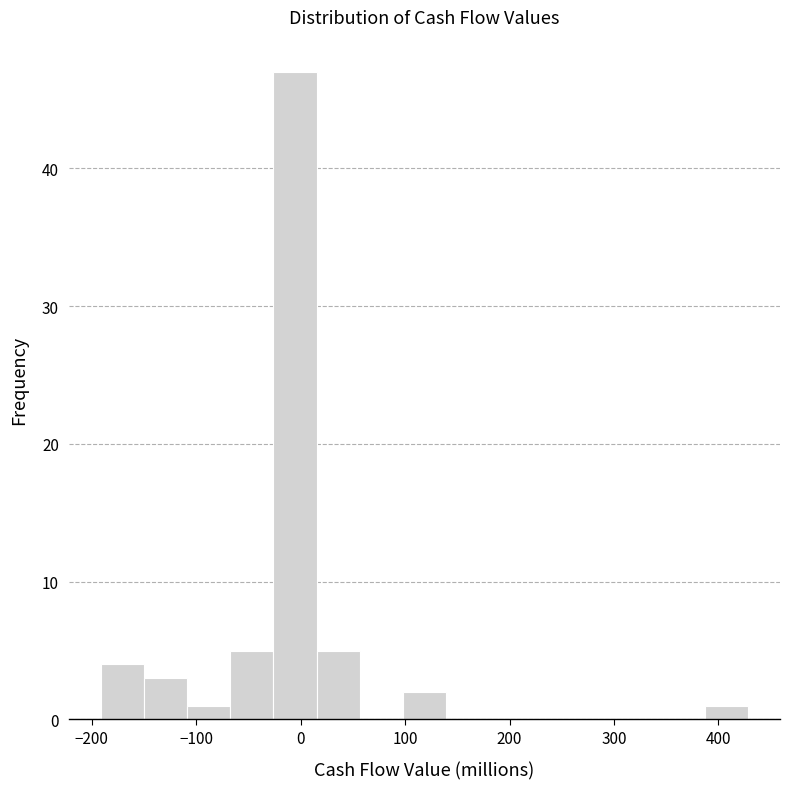

Reading left to right, list every bar in this chart as the range it spans on the x-axis followed by its height. Neither the bar edges nor the heights are printed on the chart, so give them approximately, as read against the axes.

-190 to -150: 4
-150 to -110: 3
-110 to -70: 1
-70 to -30: 5
-30 to 20: 47
20 to 60: 5
60 to 100: 0
100 to 140: 2
140 to 180: 0
180 to 220: 0
220 to 260: 0
260 to 300: 0
300 to 350: 0
350 to 390: 0
390 to 430: 1